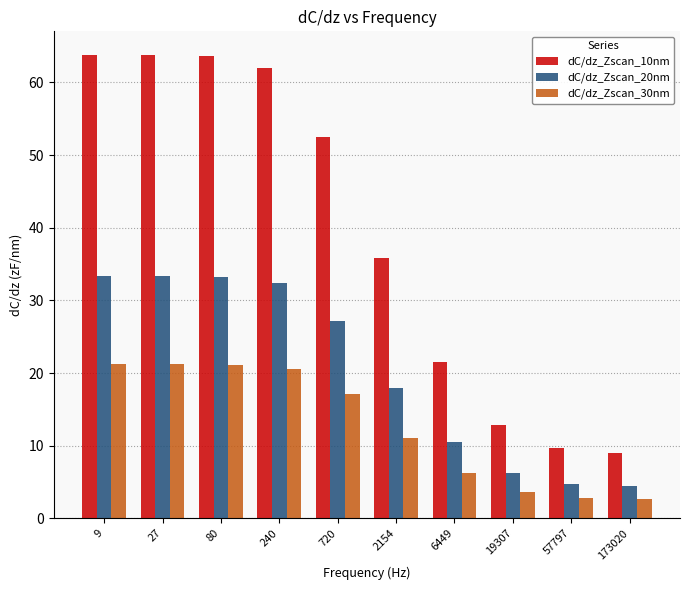

What is the difference between the maximum and minimum values in the dC/dz_Zscan_20nm series?

29.0